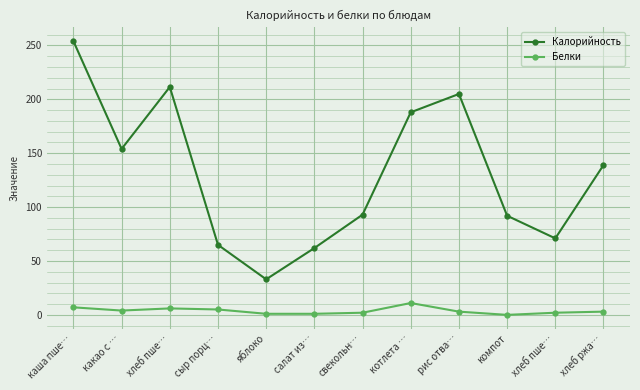

How many interior local peaks does the Калорийность series have?

2